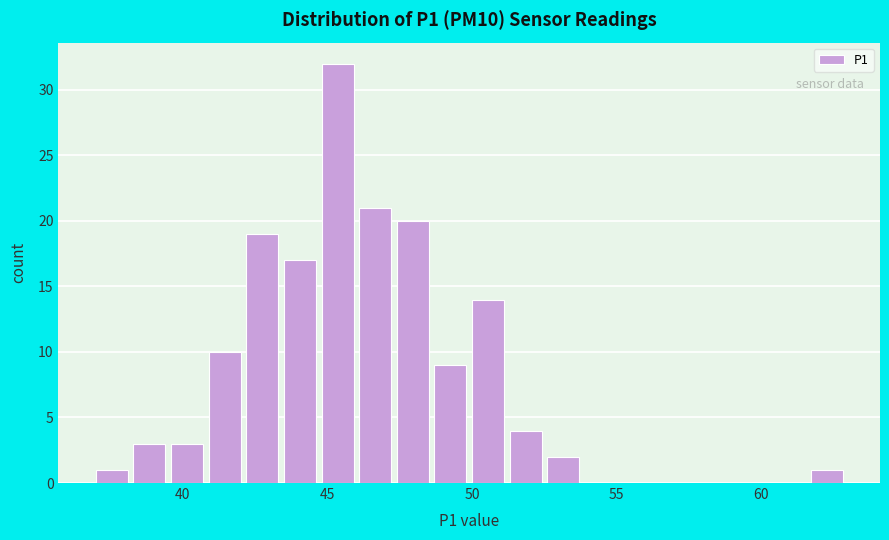

Around what value on the x-axis is the tallest bar? Give the approximate position of its centre, as read against the axis.

45.5